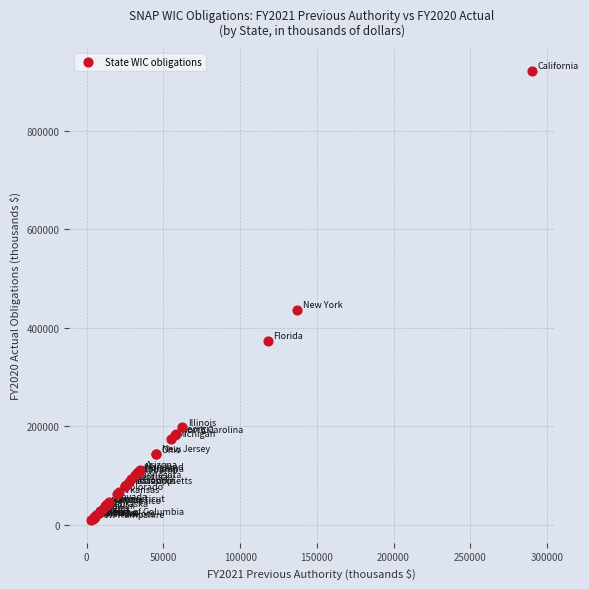

What Y value in the scatter plot is closest to 465786?

435847